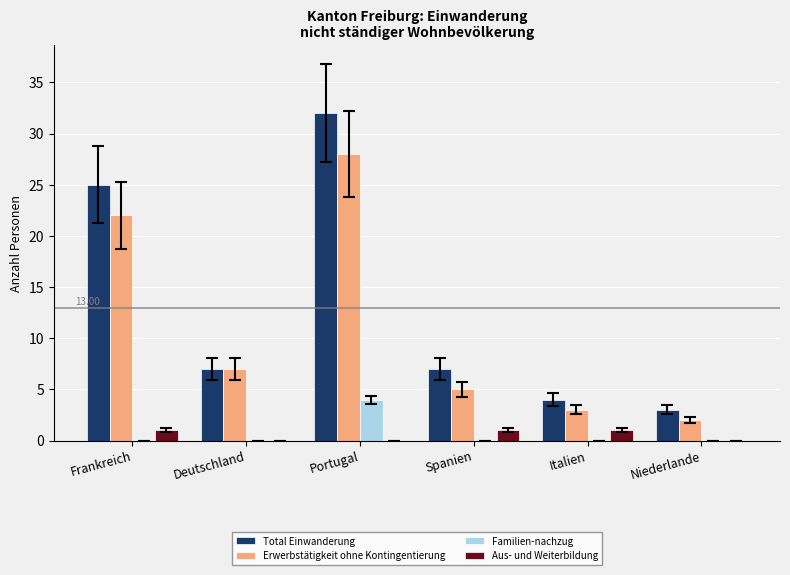

At which category is the sum across all series the highest?

Portugal